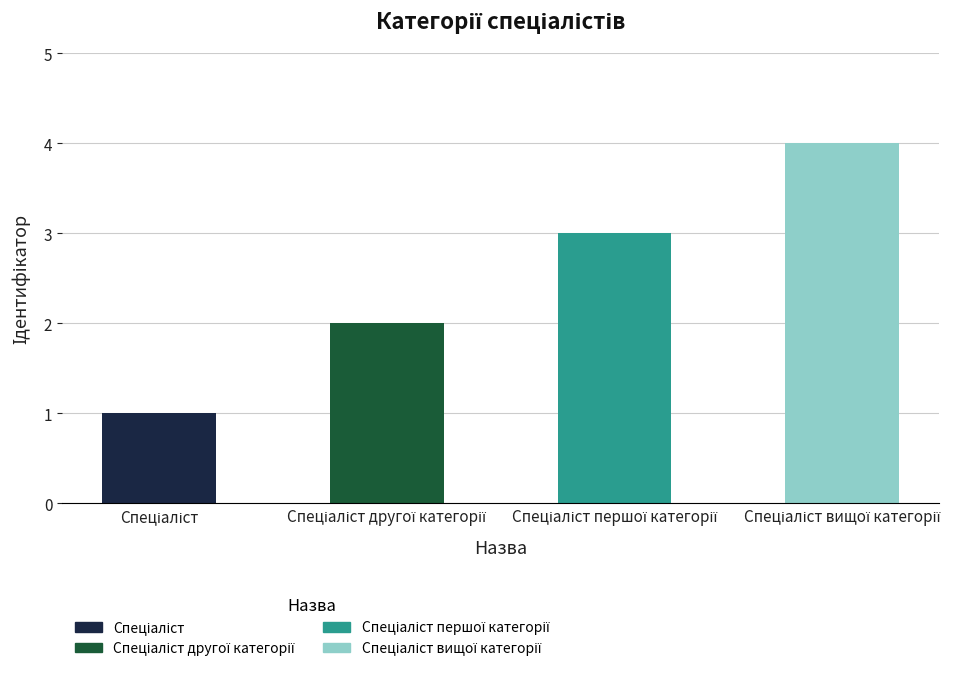

What is the greatest value displayed?

4